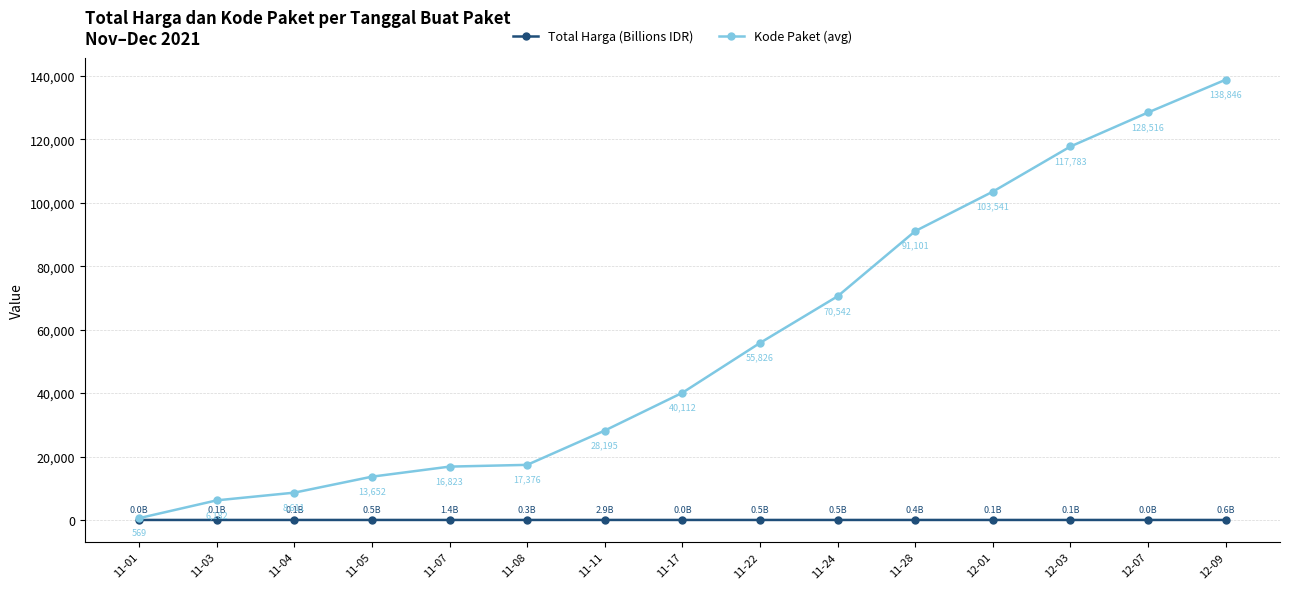

Rank the series by their average value, from lowest to highest.

Total Harga (Billions IDR), Kode Paket (avg)